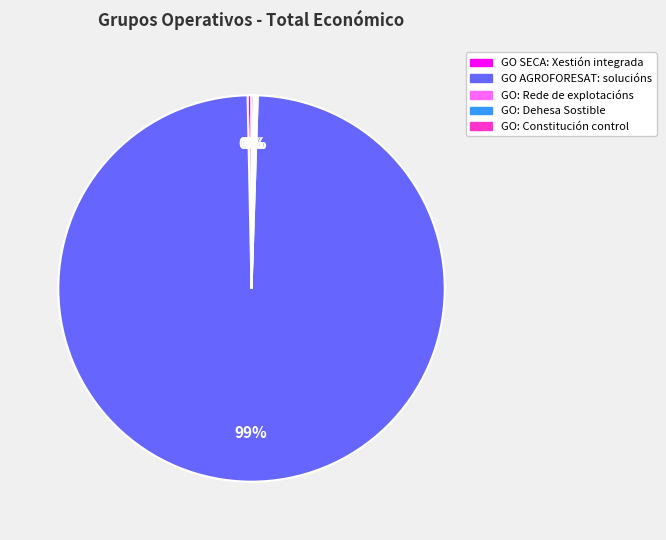

Is it true that GO SECA: Xestión integrada is 9% of the pie?

False